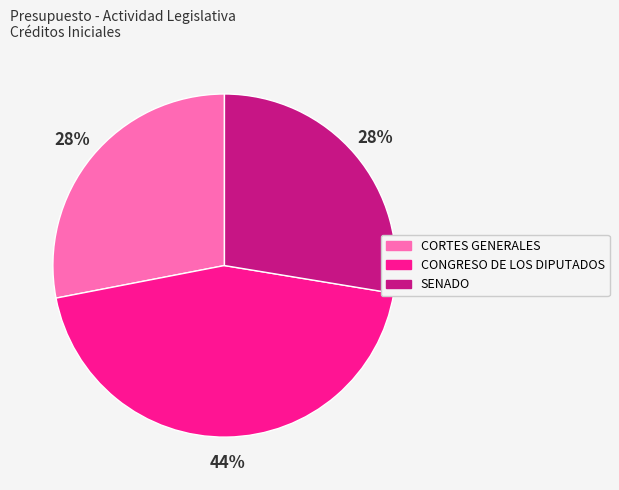

True or false: CORTES GENERALES accounts for 28% of the total.

True